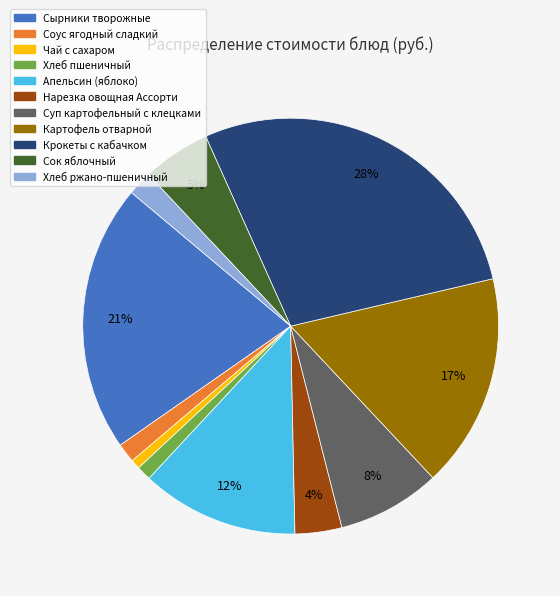

What is the largest slice in the pie chart?

Крокеты с кабачком